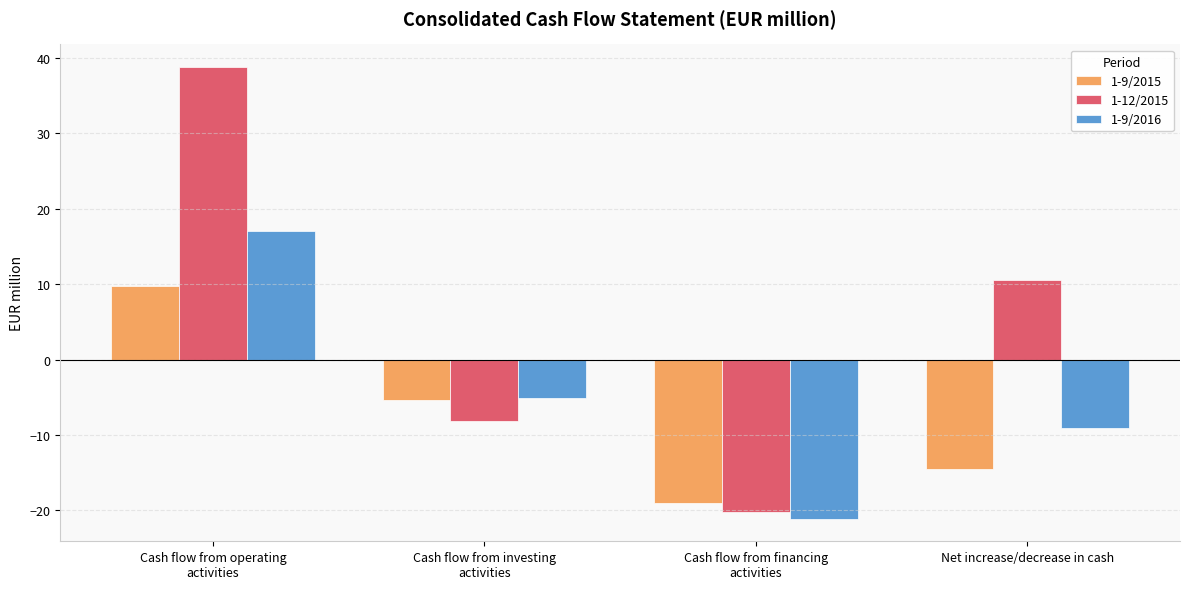

Read the 1-9/2015 value at Net increase/decrease in cash.

-14.5